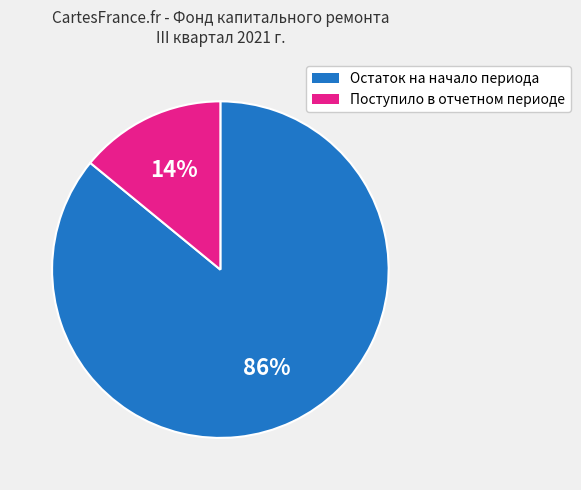

How many segments does this pie chart have?

2